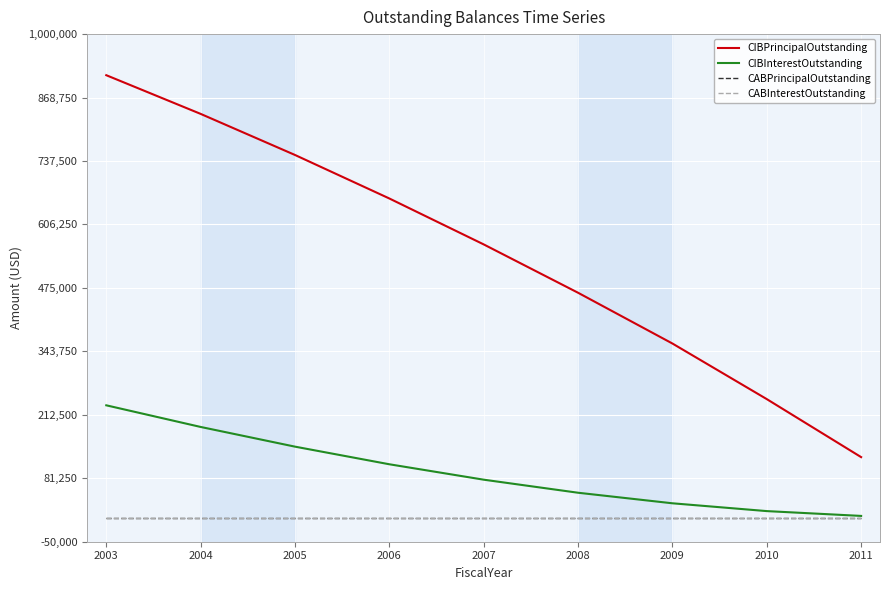

Is this an area chart (filled region under the line)?

No